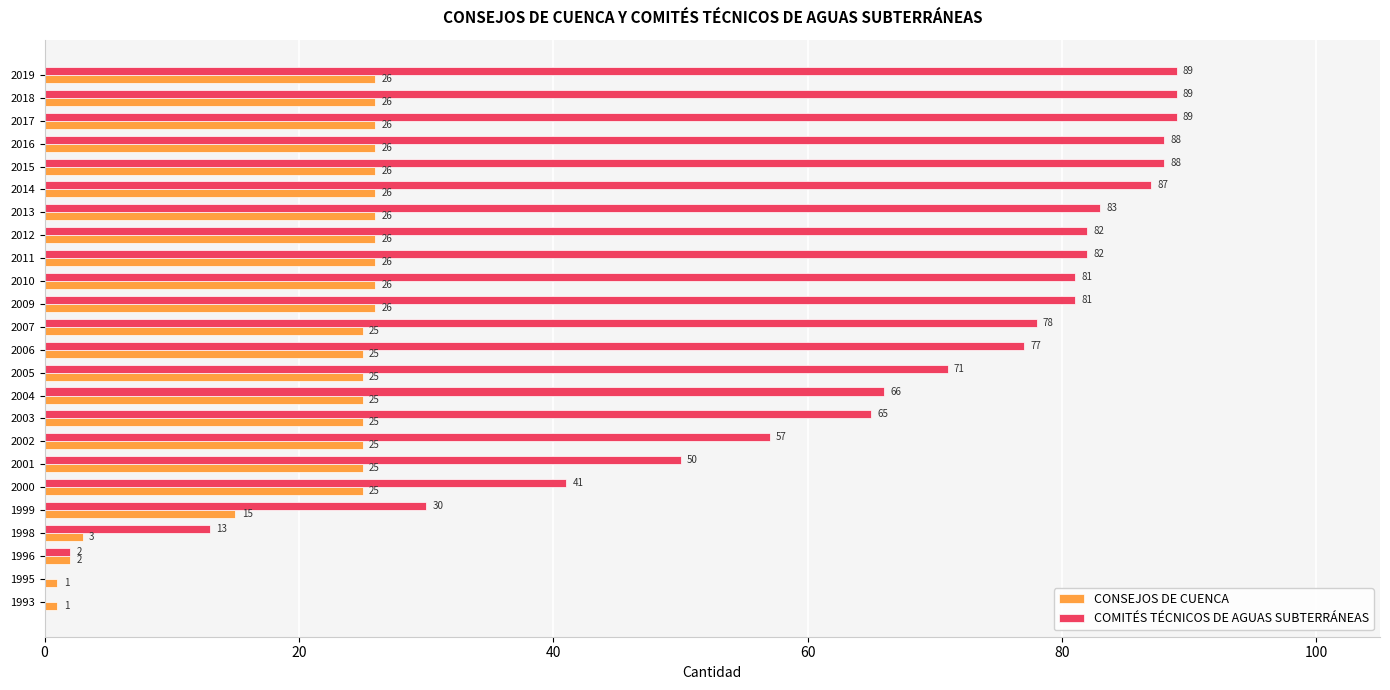

How many positive values does the COMITÉS TÉCNICOS DE AGUAS SUBTERRÁNEAS series have?

22